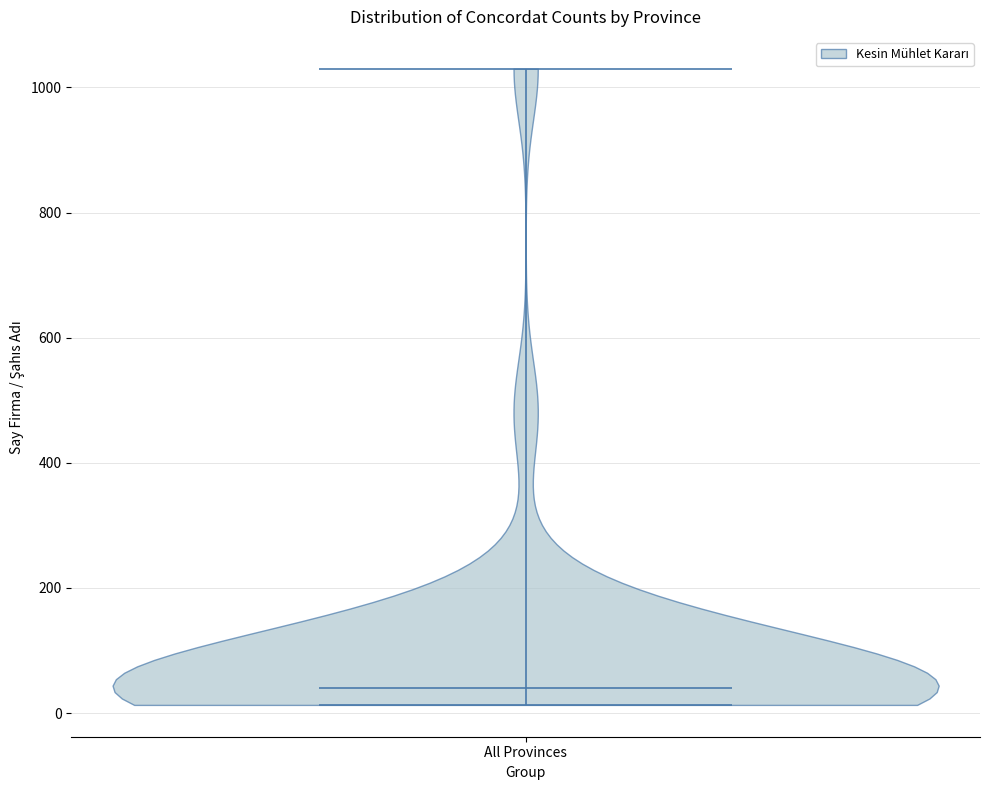

Read this violin plot against the y-axis: where its median line is, and the lowest and highest points the violin reaches. The values are not printed on the chart, so give them approximately, as read against the axis.

median line 40, lowest point 20, highest point 1040